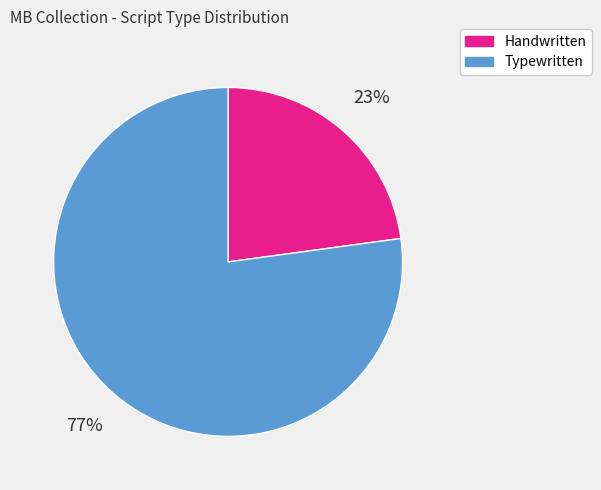

To the nearest percent, what is the average slice percentage?

50%